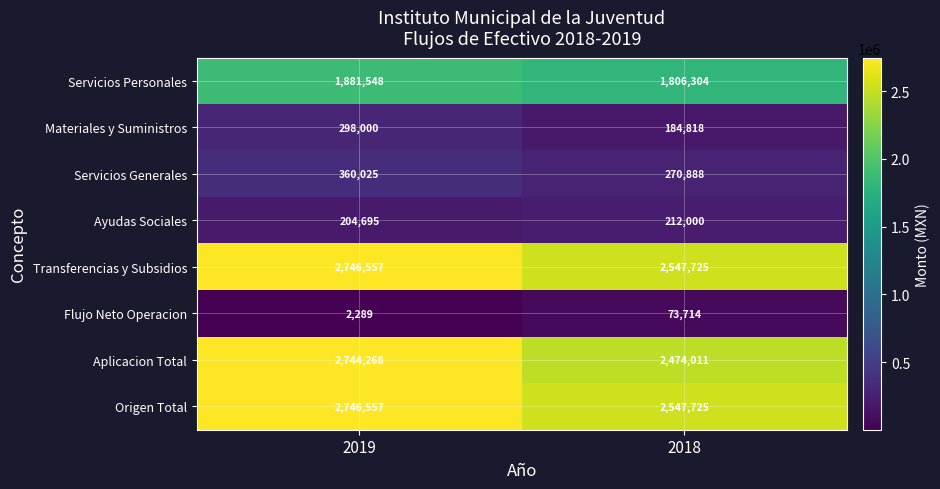

How many categories are shown in the chart?

2